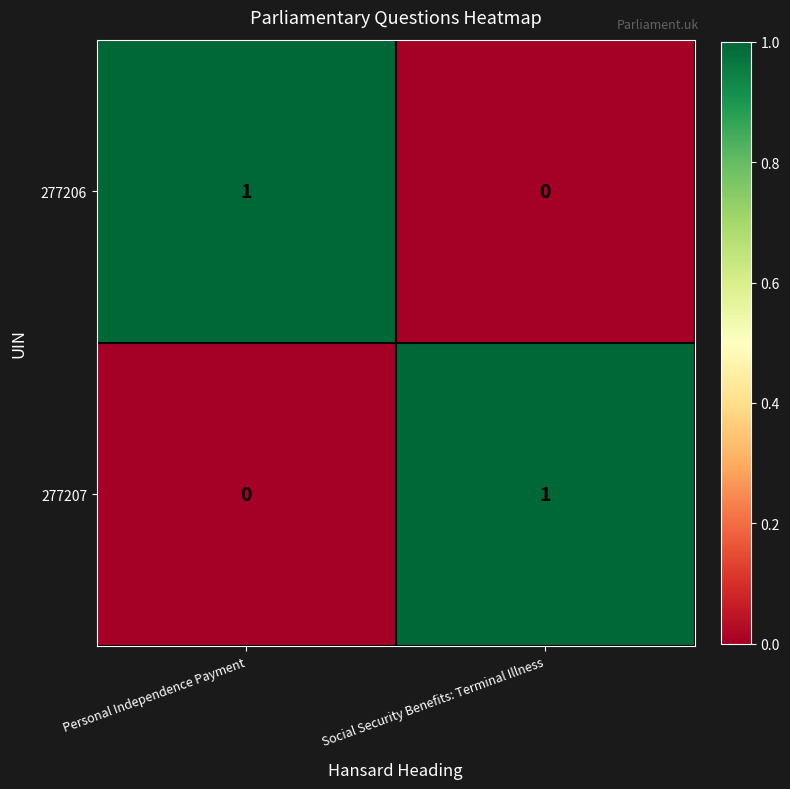

What is the spread (max minus min) of values at Personal Independence Payment?

1